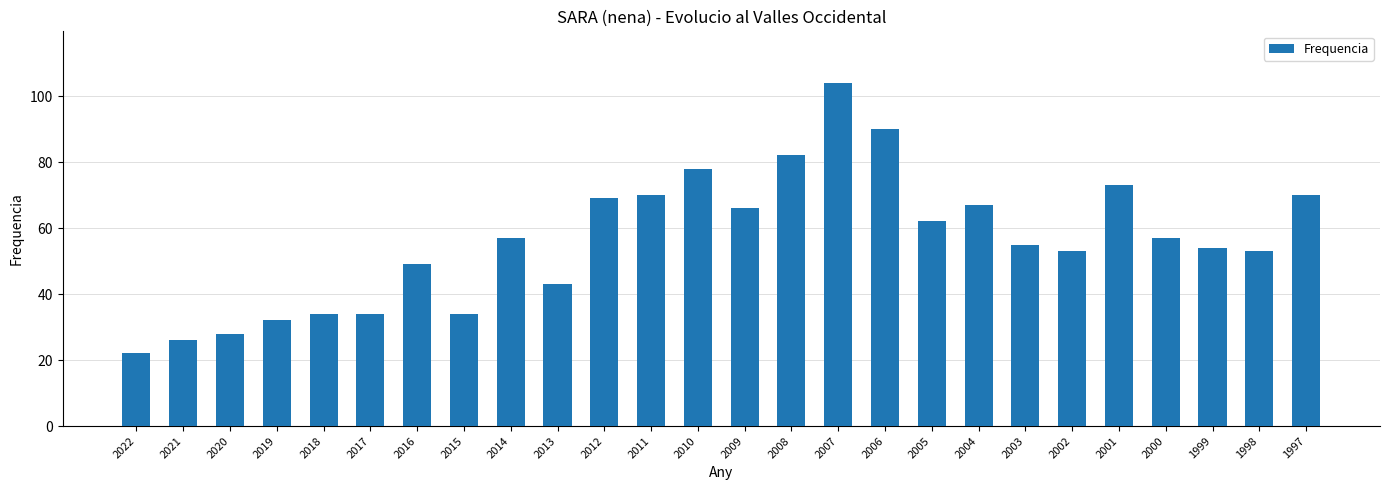

What is the average value?

56